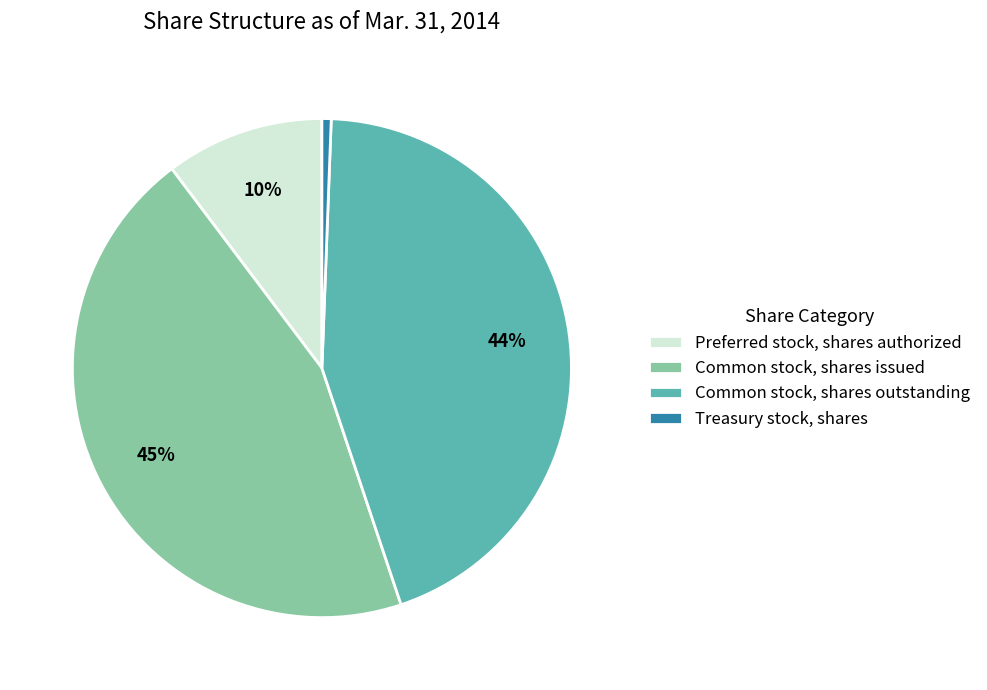

Rank the categories by value from highest to lowest.

Common stock, shares issued, Common stock, shares outstanding, Preferred stock, shares authorized, Treasury stock, shares